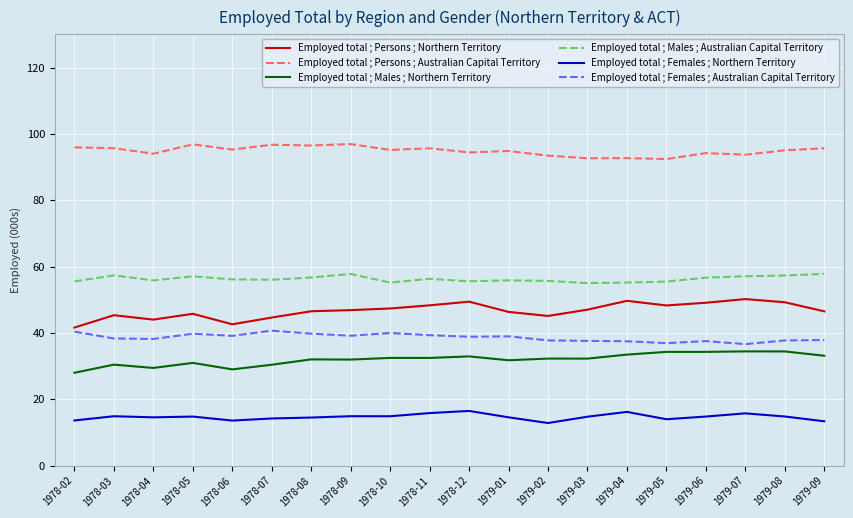

True or false: Employed total ; Males ; Australian Capital Territory and Employed total ; Males ; Northern Territory intersect in this chart.

False